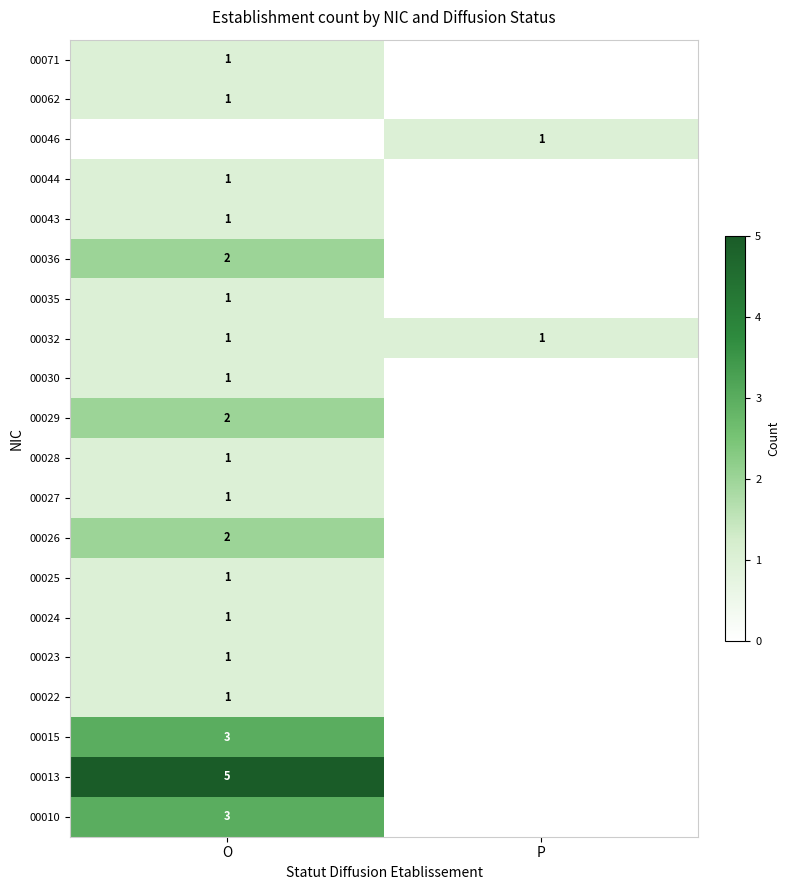

At which category is the sum across all series the highest?

O